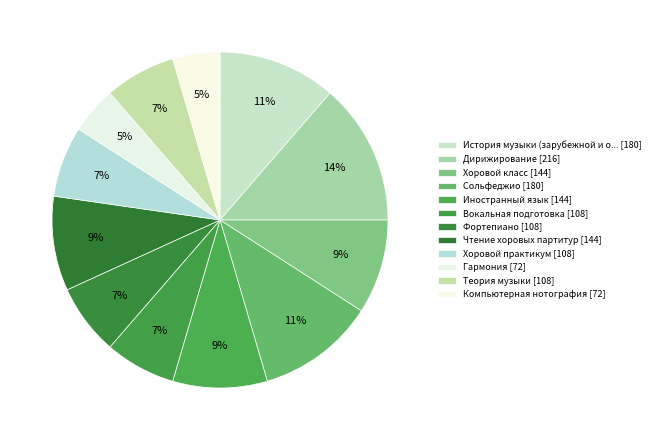

Count the number of slices in the pie.

12